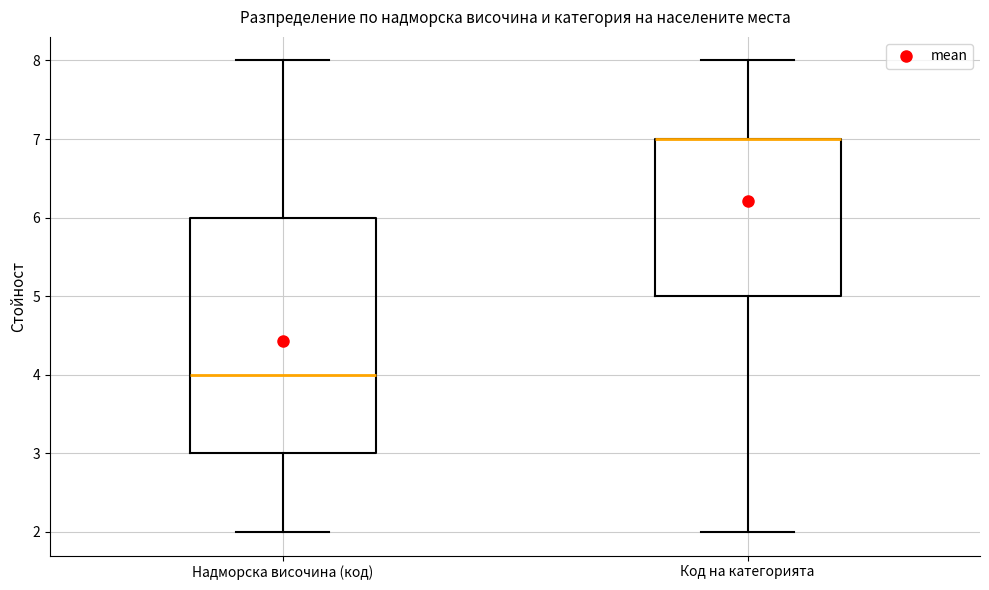

Reading left to right, transcribe this box plot: for each box, give where its median line is, the range the box spans, and where its two whiskers end, as read against the y-axis. The values are not printed on the chart, so give them approximately, as read against the axis.

Надморска височина (код): median 4, box 3 to 6, whiskers 2 to 8
Код на категорията: median 7 (drawn on the box's upper edge), box 5 to 7, whiskers 2 to 8